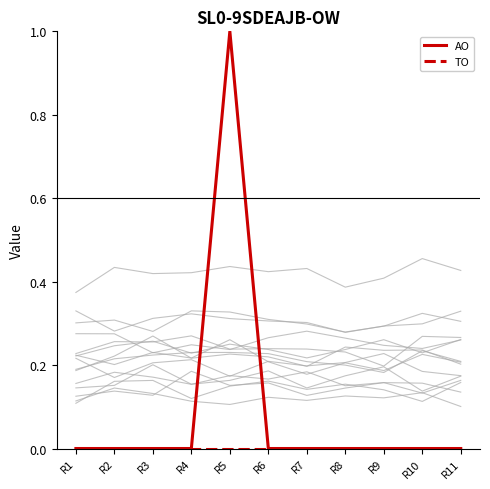

True or false: AO and TO cross at least once.

False